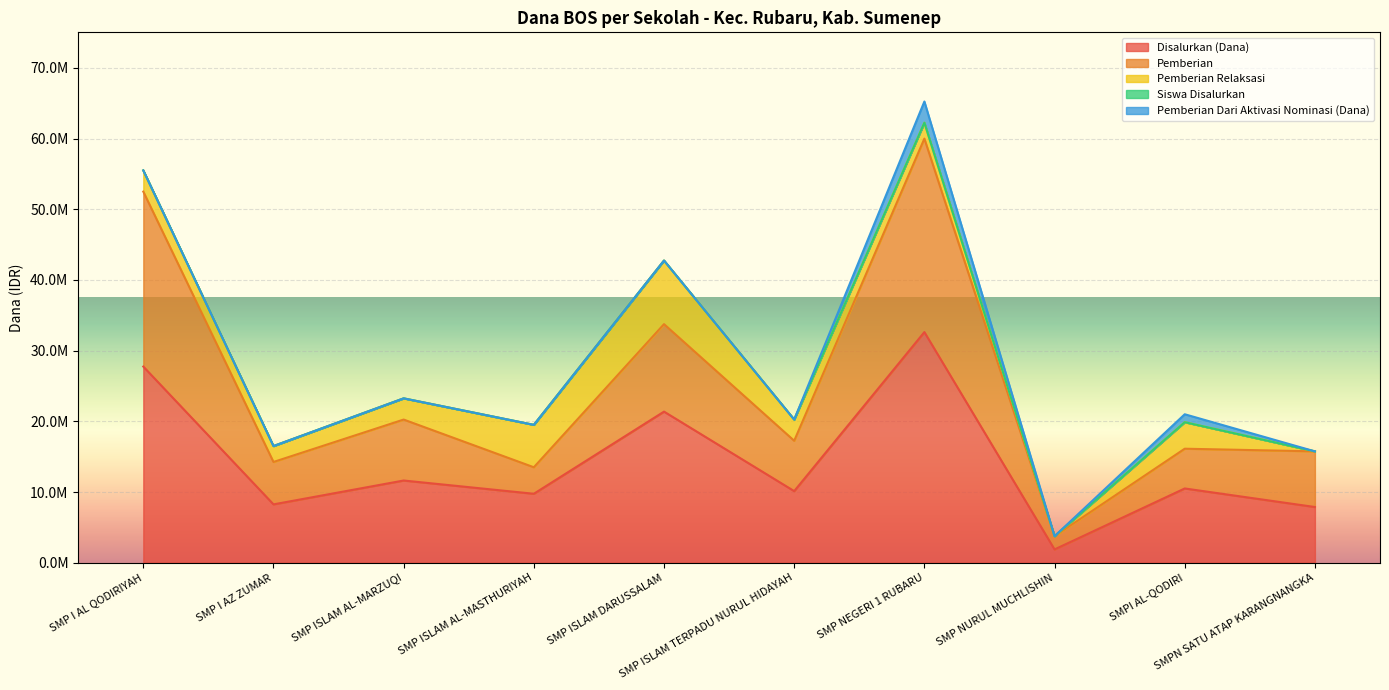

Does the chart display data point markers on the line(s)?

No